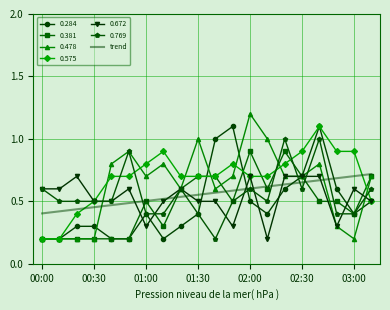

What is the maximum value for 0.769?

1.0